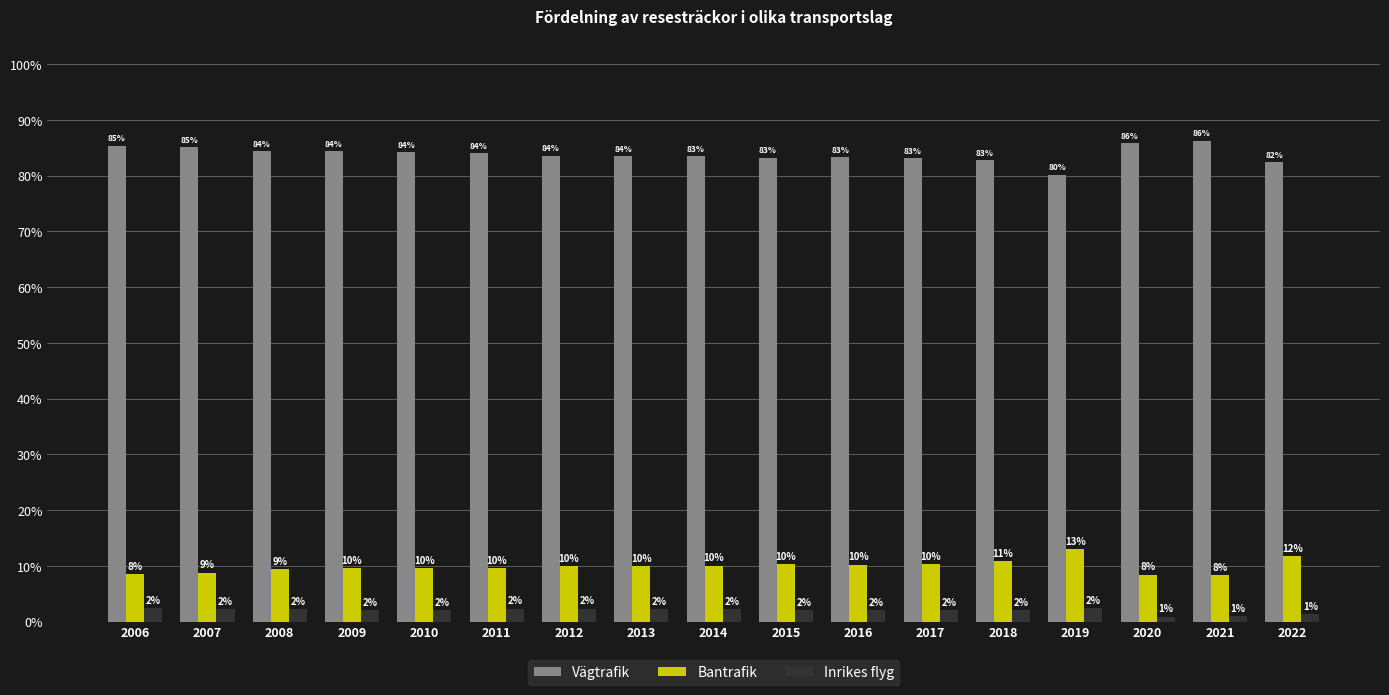

At which label does Vägtrafik first exceed 83?

2006